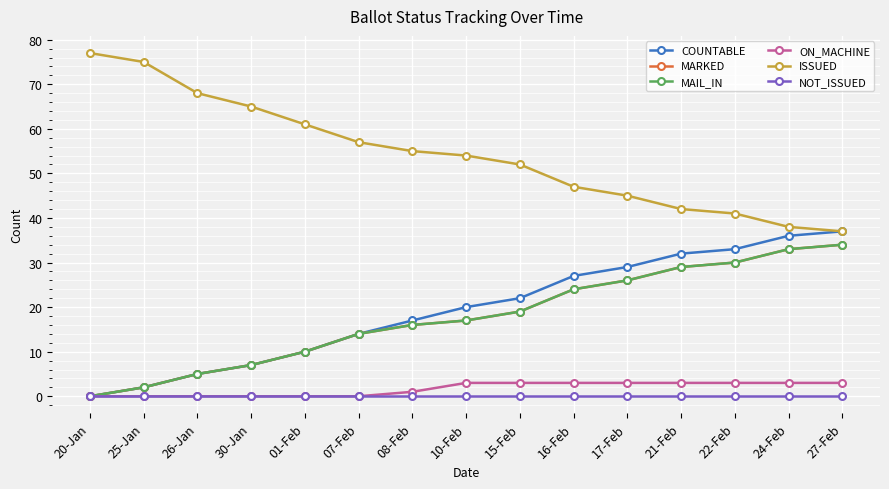

Reading left to right, what are all the values shown in this chart?

COUNTABLE: 20-Jan=0	25-Jan=2	26-Jan=5	30-Jan=7	01-Feb=10	07-Feb=14	08-Feb=17	10-Feb=20	15-Feb=22	16-Feb=27	17-Feb=29	21-Feb=32	22-Feb=33	24-Feb=36	27-Feb=37
MARKED: 20-Jan=0	25-Jan=2	26-Jan=5	30-Jan=7	01-Feb=10	07-Feb=14	08-Feb=16	10-Feb=17	15-Feb=19	16-Feb=24	17-Feb=26	21-Feb=29	22-Feb=30	24-Feb=33	27-Feb=34
MAIL_IN: 20-Jan=0	25-Jan=2	26-Jan=5	30-Jan=7	01-Feb=10	07-Feb=14	08-Feb=16	10-Feb=17	15-Feb=19	16-Feb=24	17-Feb=26	21-Feb=29	22-Feb=30	24-Feb=33	27-Feb=34
ON_MACHINE: 20-Jan=0	25-Jan=0	26-Jan=0	30-Jan=0	01-Feb=0	07-Feb=0	08-Feb=1	10-Feb=3	15-Feb=3	16-Feb=3	17-Feb=3	21-Feb=3	22-Feb=3	24-Feb=3	27-Feb=3
ISSUED: 20-Jan=77	25-Jan=75	26-Jan=68	30-Jan=65	01-Feb=61	07-Feb=57	08-Feb=55	10-Feb=54	15-Feb=52	16-Feb=47	17-Feb=45	21-Feb=42	22-Feb=41	24-Feb=38	27-Feb=37
NOT_ISSUED: 20-Jan=0	25-Jan=0	26-Jan=0	30-Jan=0	01-Feb=0	07-Feb=0	08-Feb=0	10-Feb=0	15-Feb=0	16-Feb=0	17-Feb=0	21-Feb=0	22-Feb=0	24-Feb=0	27-Feb=0